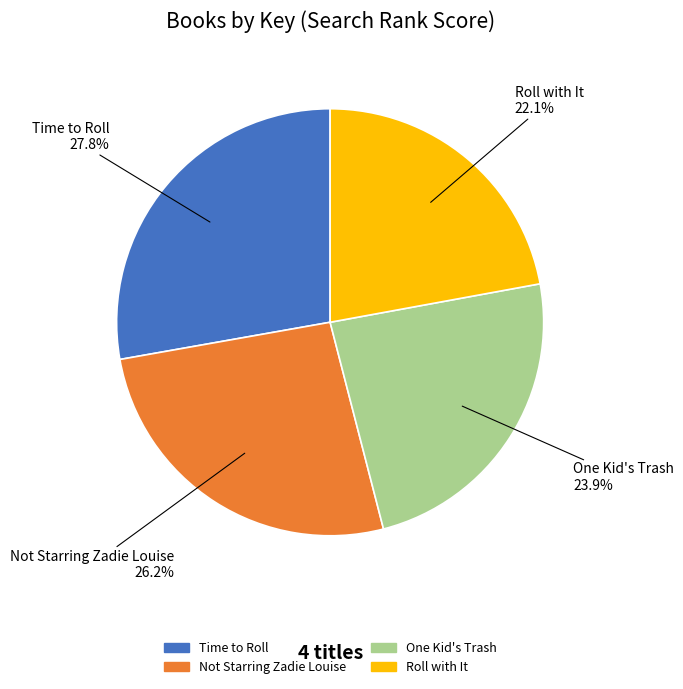

True or false: Not Starring Zadie Louise accounts for 26% of the total.

True